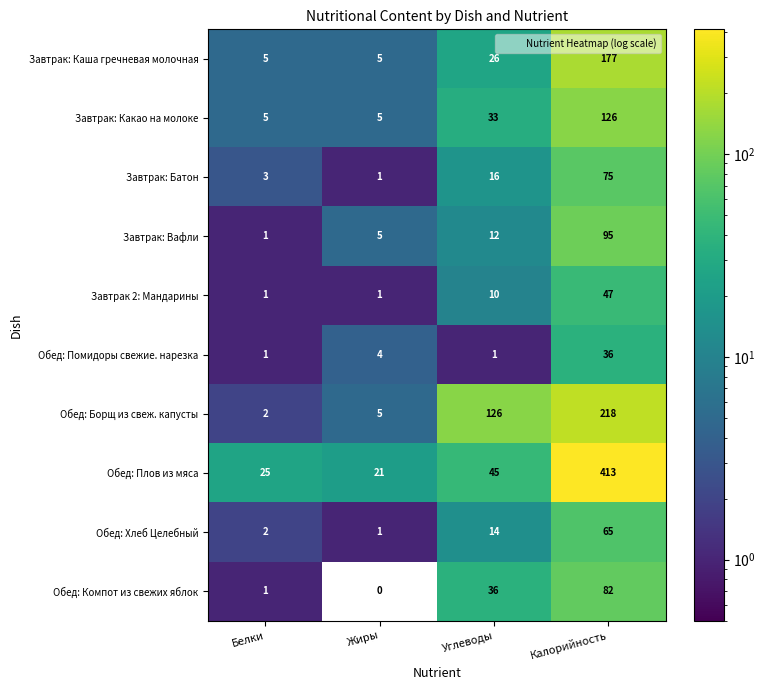

List the series in order of their peak value, highest first.

Обед: Плов из мяса, Обед: Борщ из свеж. капусты, Завтрак: Каша гречневая молочная, Завтрак: Какао на молоке, Завтрак: Вафли, Обед: Компот из свежих яблок, Завтрак: Батон, Обед: Хлеб Целебный, Завтрак 2: Мандарины, Обед: Помидоры свежие. нарезка